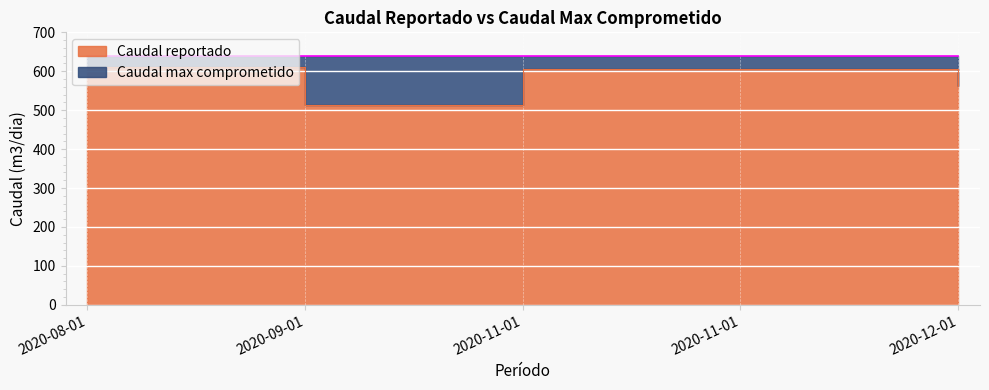

Between 2020-11-01 and 2020-12-01, which is larger?

2020-11-01